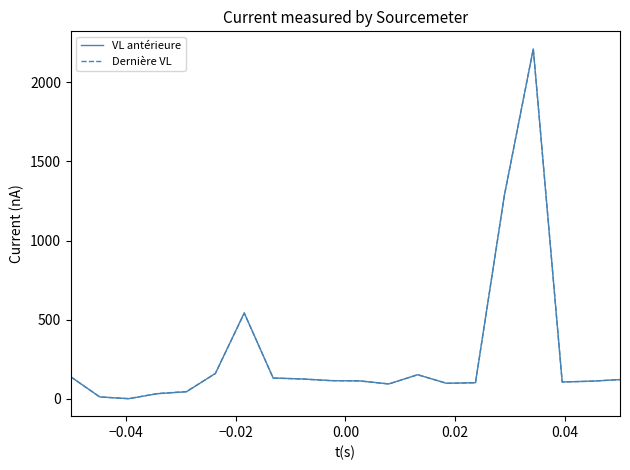

True or false: Dernière VL has more than 1 interior local peaks.

True